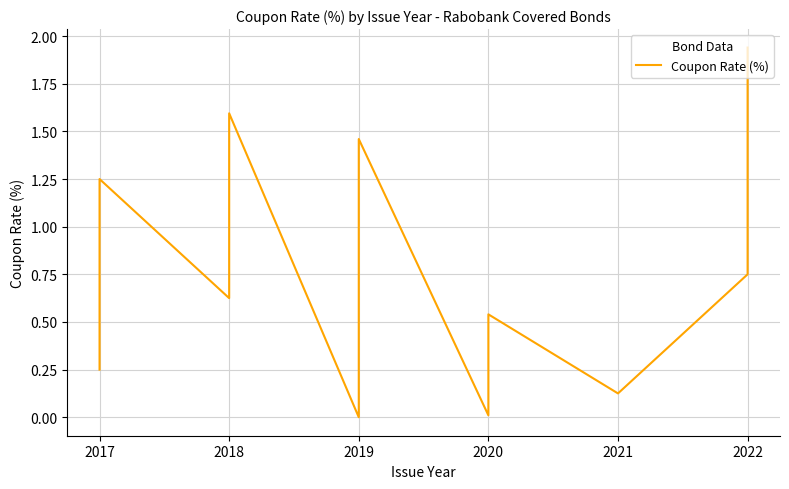

What position from the right is 21?

2